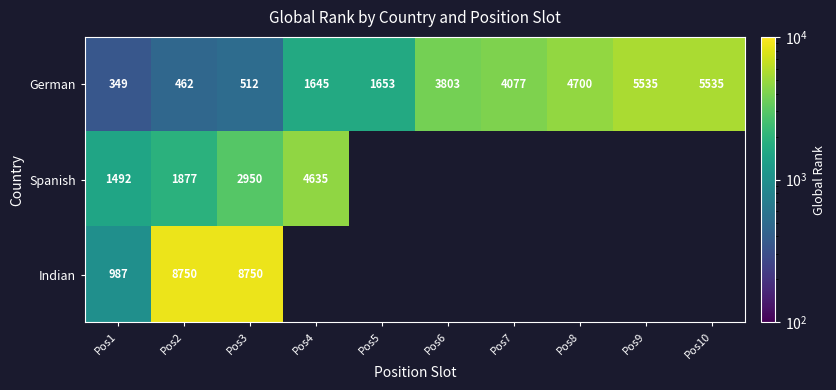

Which category has the lowest value in the German series?

Pos1